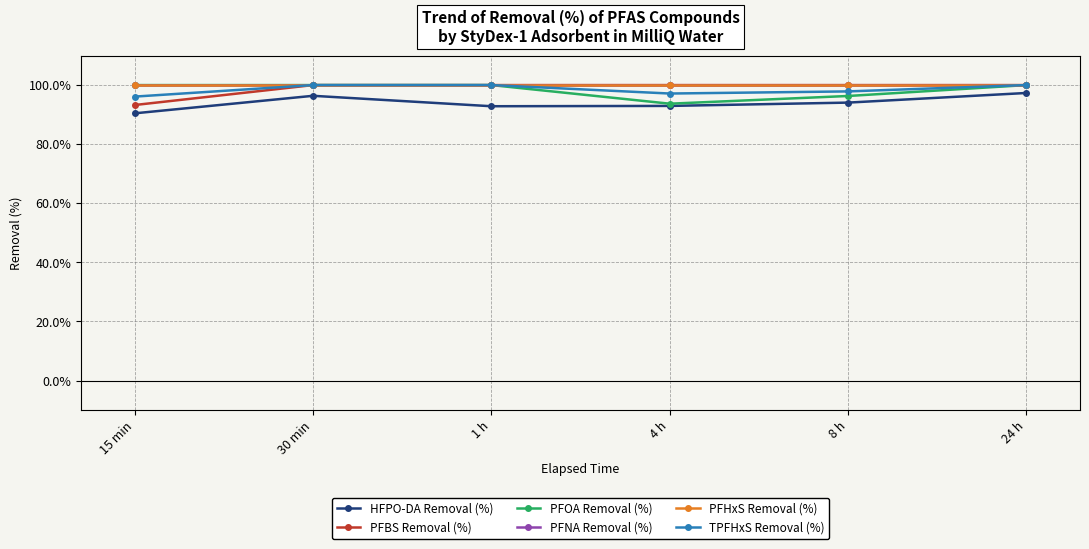

Does the chart have visible grid lines?

Yes